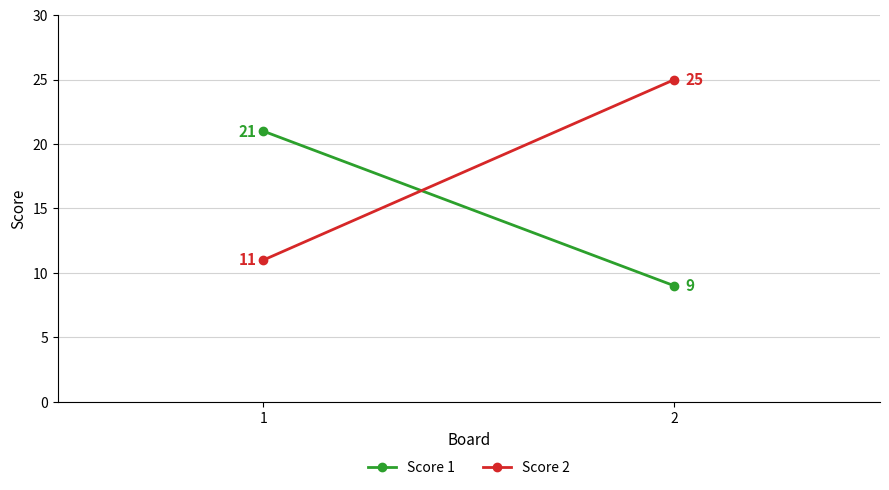

True or false: Score 2 has a value of 3 at 1.

False